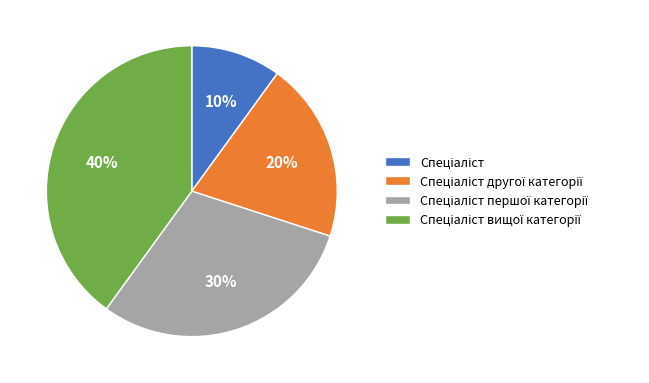

How many slices are in this pie chart?

4